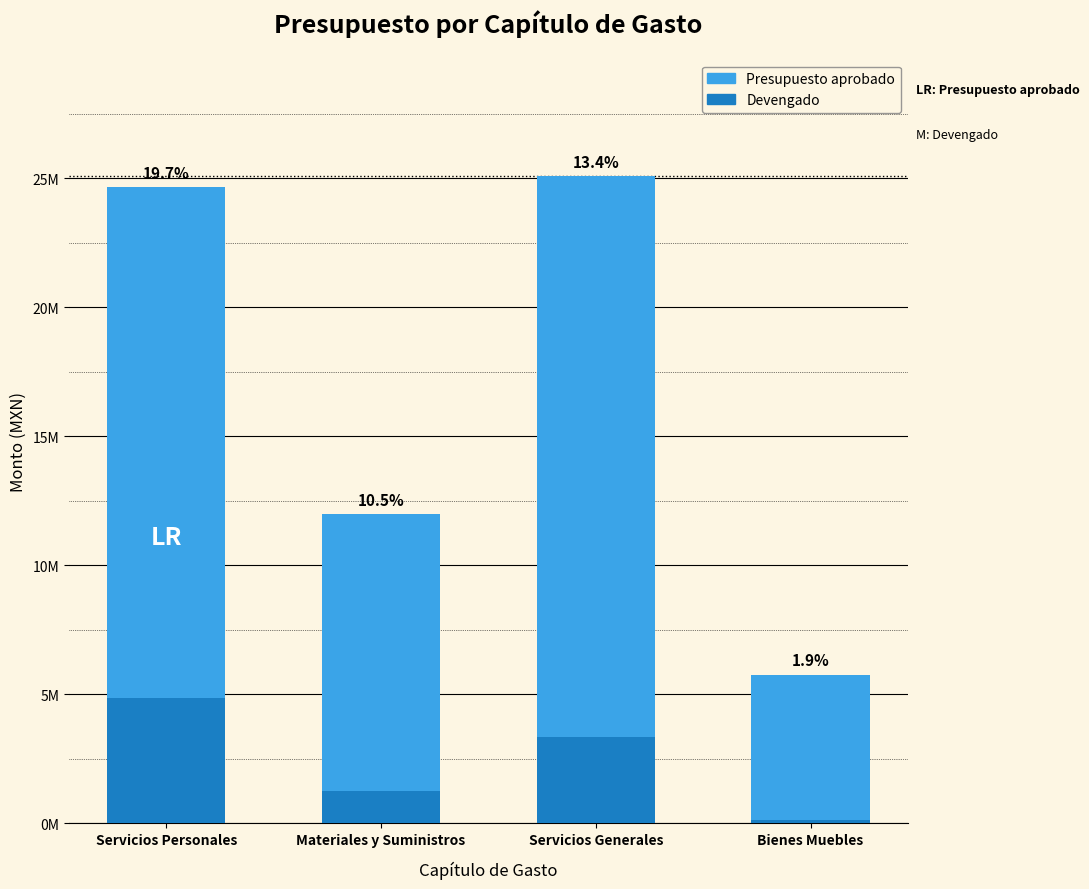

At which label does Presupuesto aprobado reach its peak?

Servicios Generales